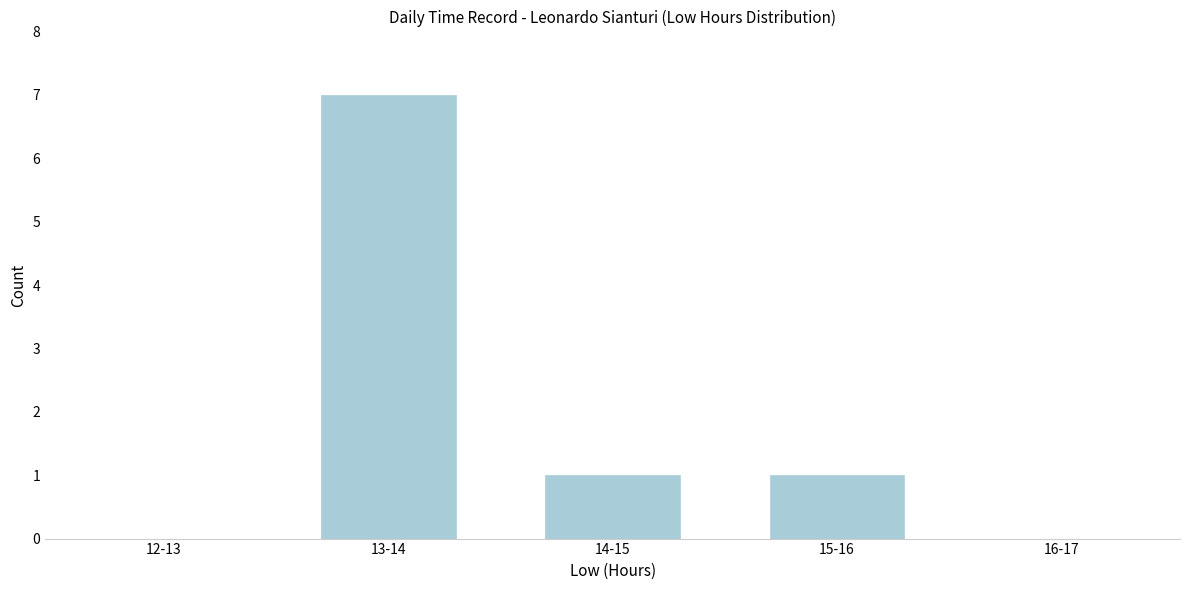

Reading left to right, extract all data points from this chart.

12-13=0	13-14=7	14-15=1	15-16=1	16-17=0